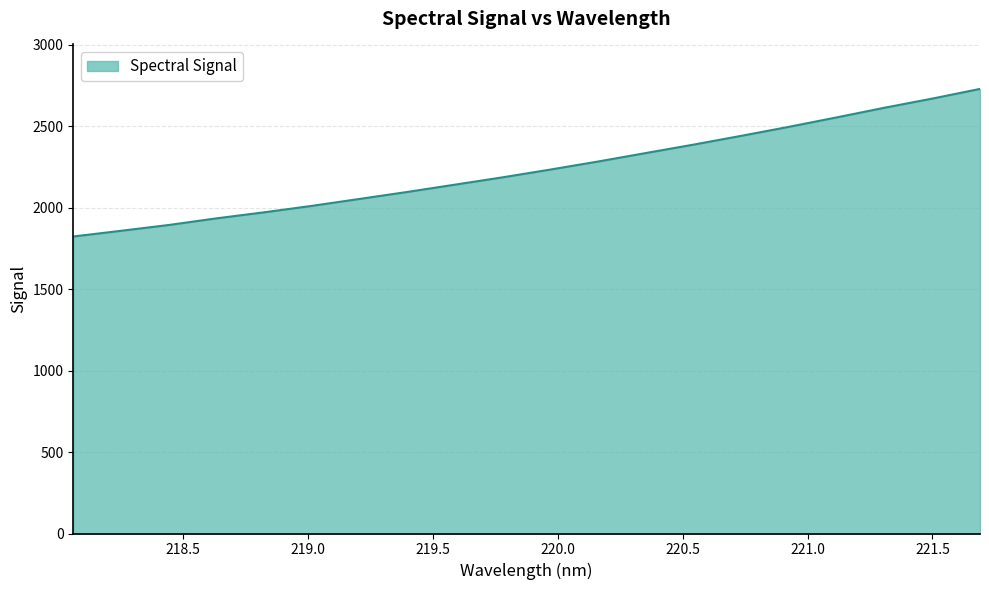

What is the maximum value shown in the chart?

2727.9